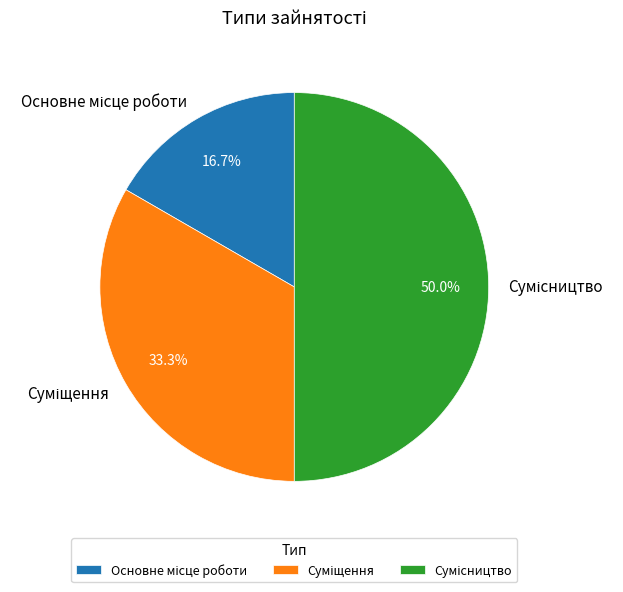

To the nearest percent, what is the difference between the Основне місце роботи and Сумісництво slice percentages?

33%